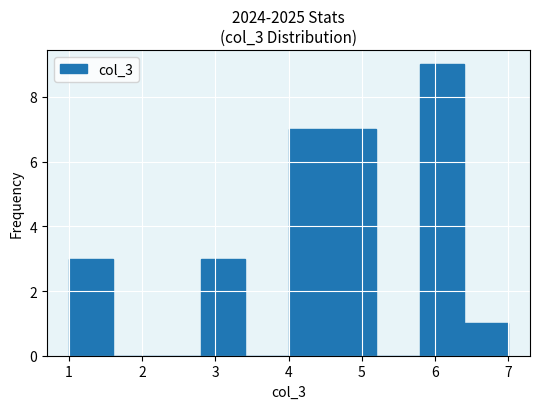

Which range on the x-axis has the tallest bar?

5.8 to 6.4